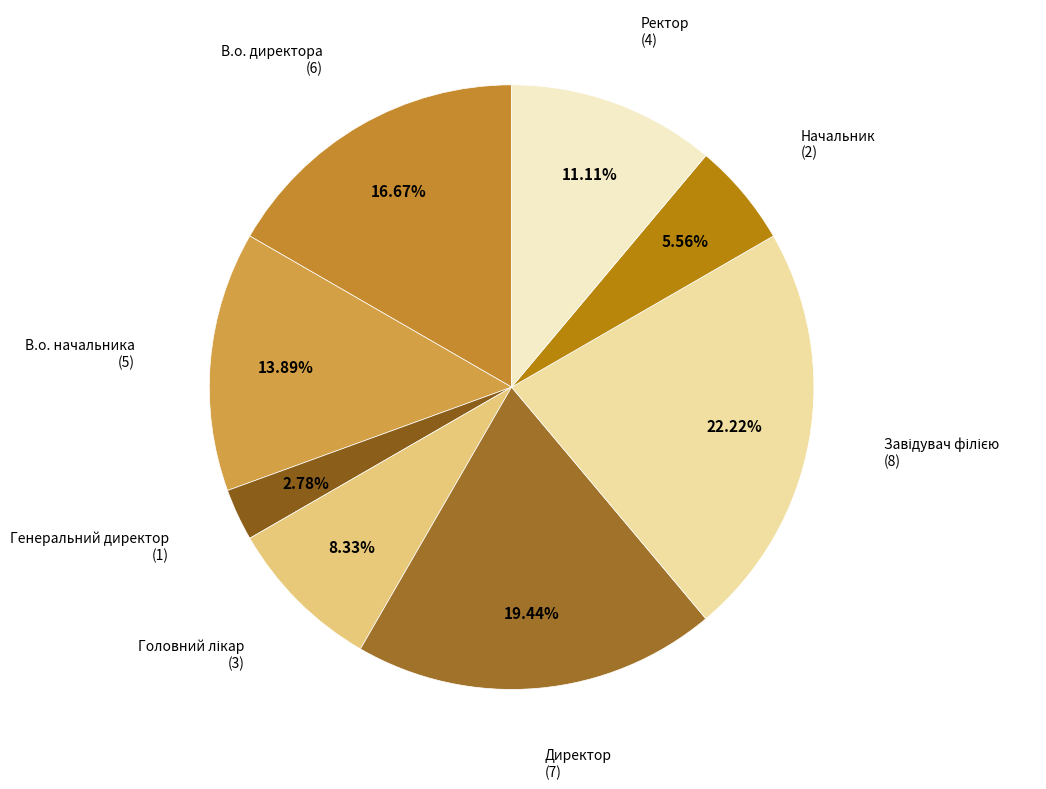

Is there any slice that represents more than half of the pie?

No